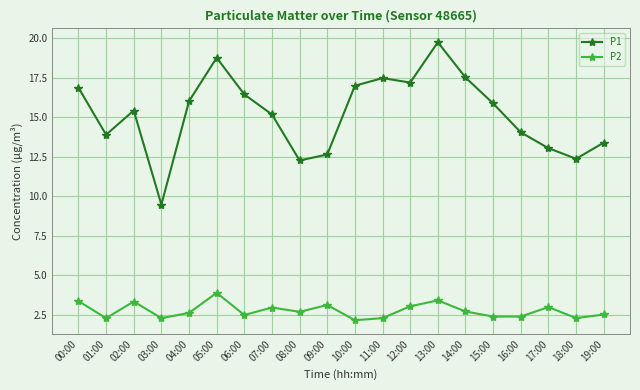

Read the P2 value at 11:00.

2.3